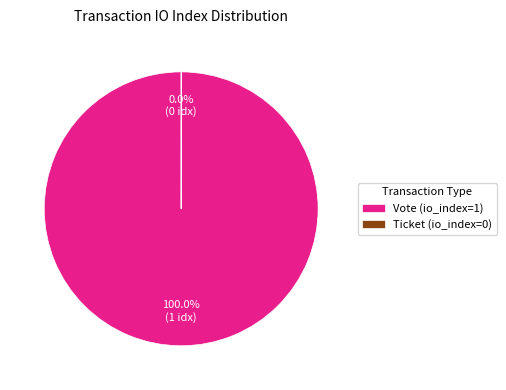

Does Vote (io_index=1) account for over 50% of the chart?

Yes